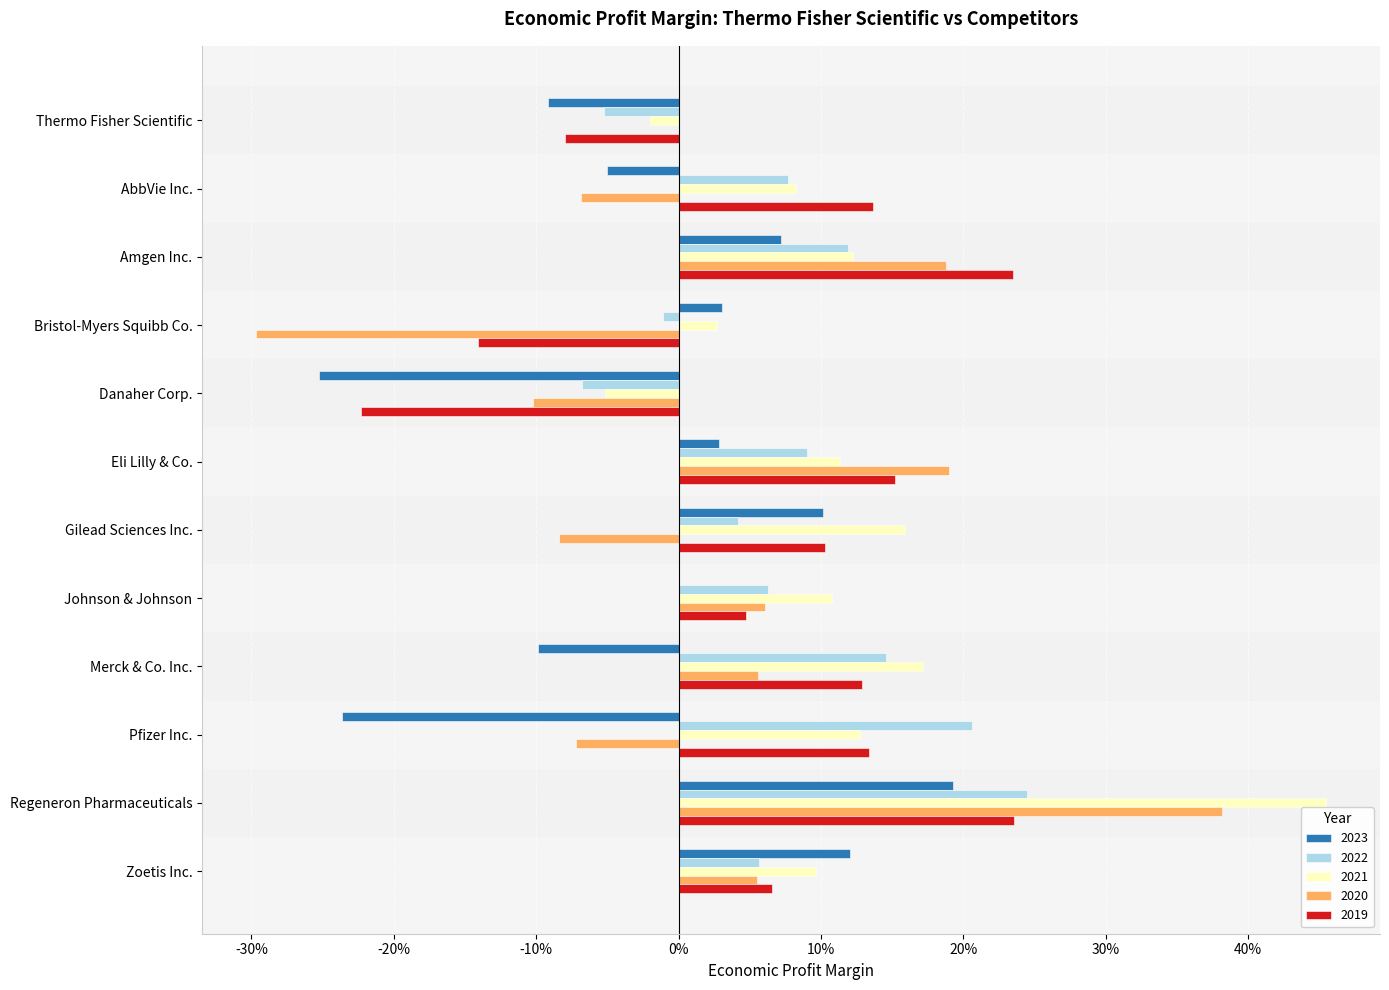

What are all the series names shown in the legend?

2023, 2022, 2021, 2020, 2019